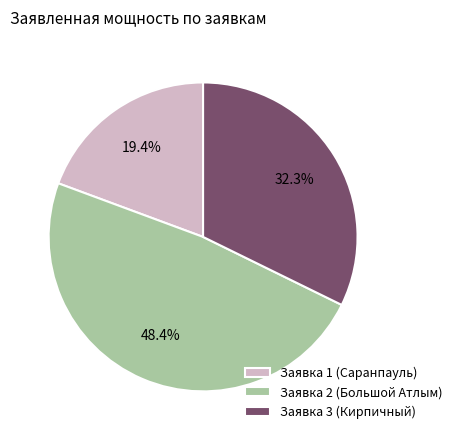

Count the number of slices in the pie.

3